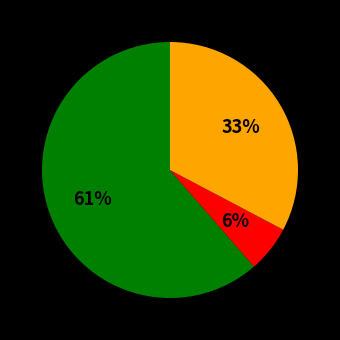

To the nearest percent, what is the average slice percentage?

33%